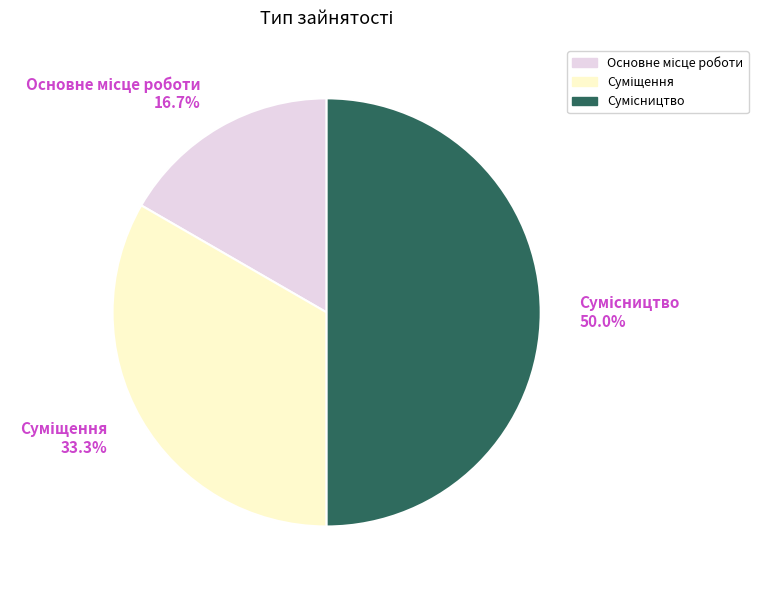

What percentage is the Суміщення slice, to the nearest percent?

33%